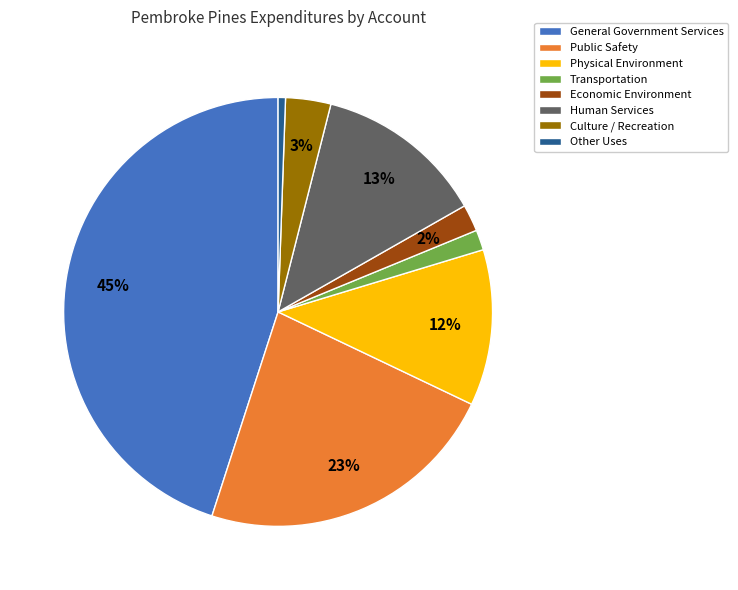

Is there any slice that represents more than half of the pie?

No